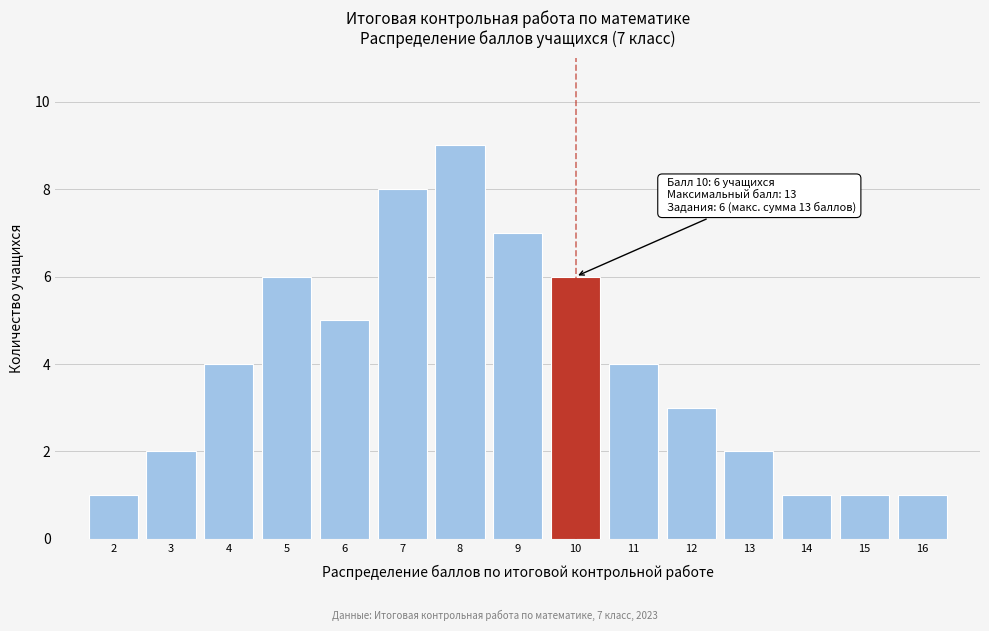

Reading left to right, what are all the values shown in this chart?

1	2	4	6	5	8	9	7	6	4	3	2	1	1	1